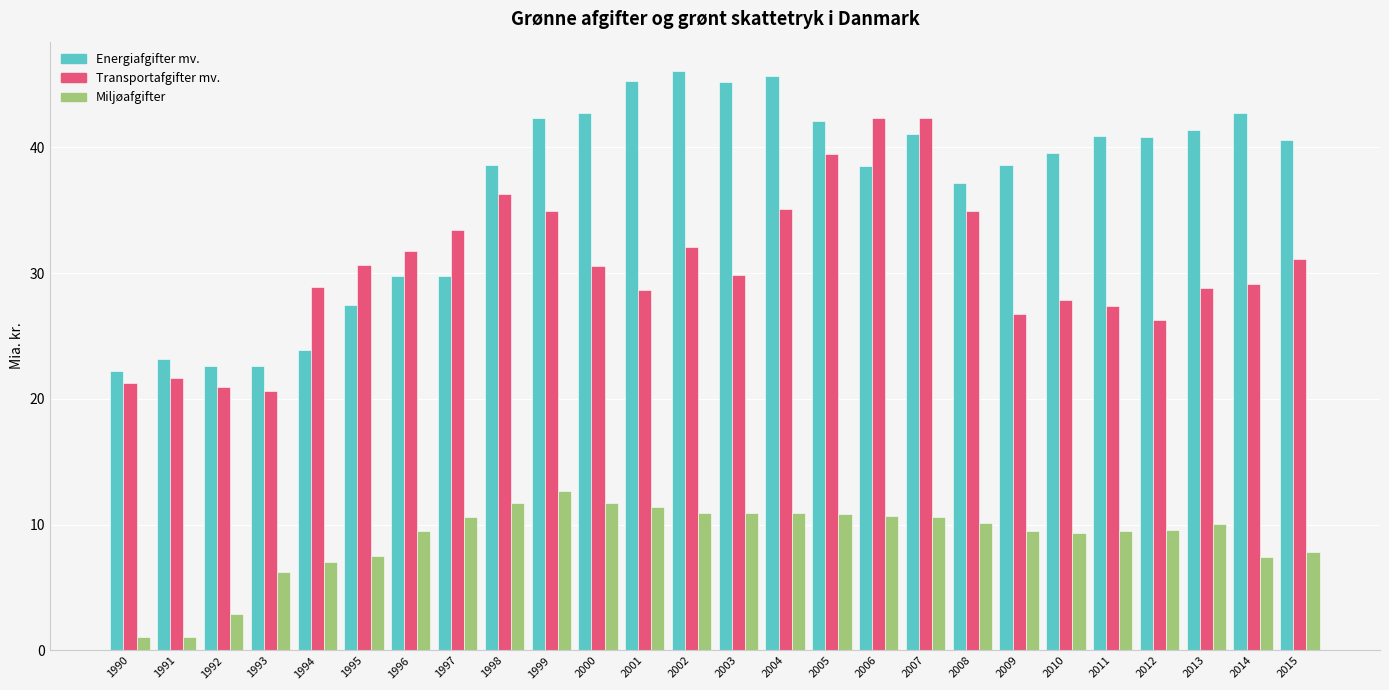

At which category is the sum across all series the highest?

2007